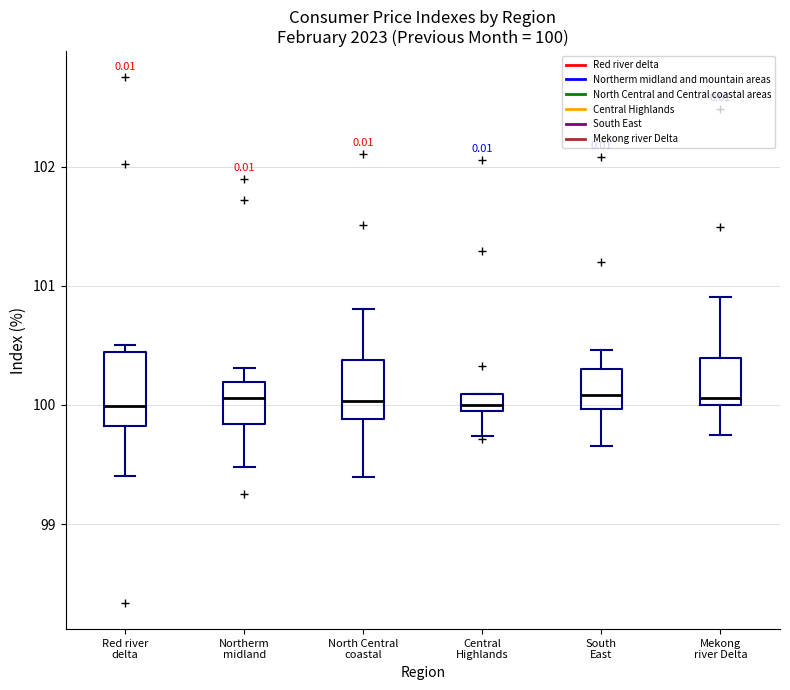

Comparing the boxes themselves (not the whiskers), which one is the tallest?

Red river delta